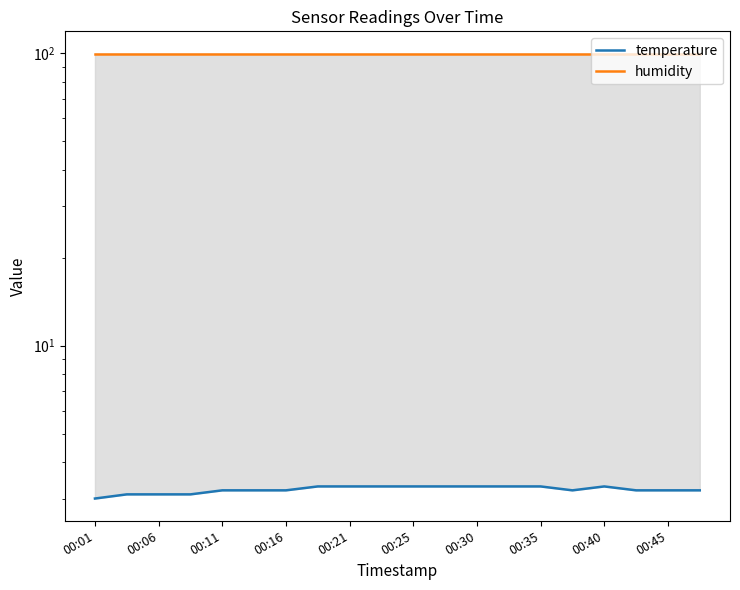

How many temperature values are between 3 and 4?

20